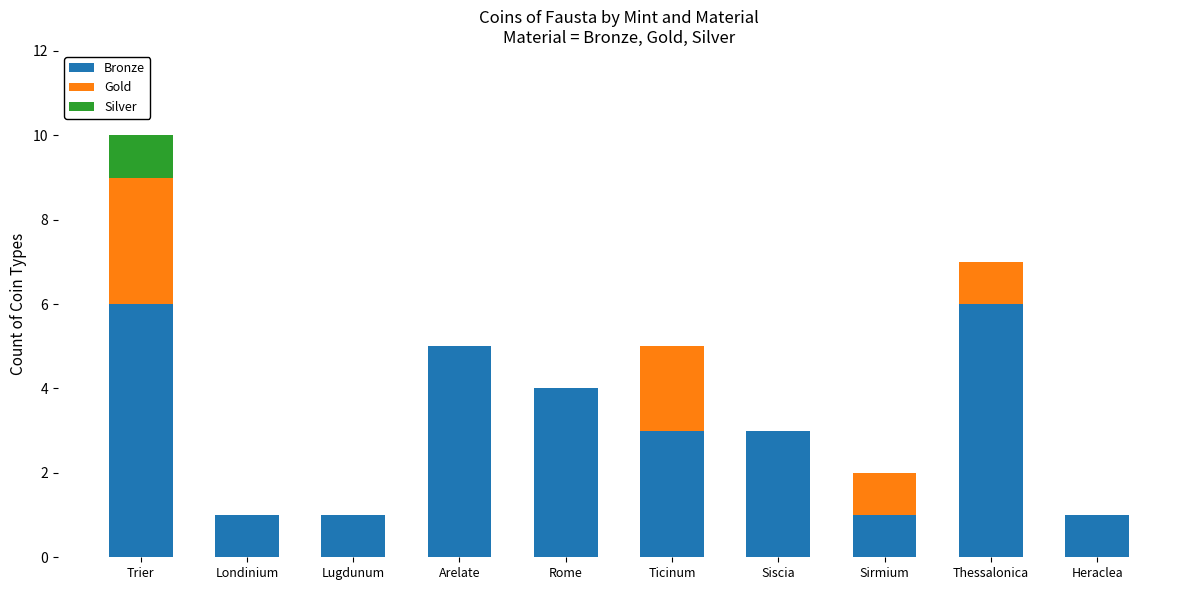

Read the Bronze value at Trier.

6